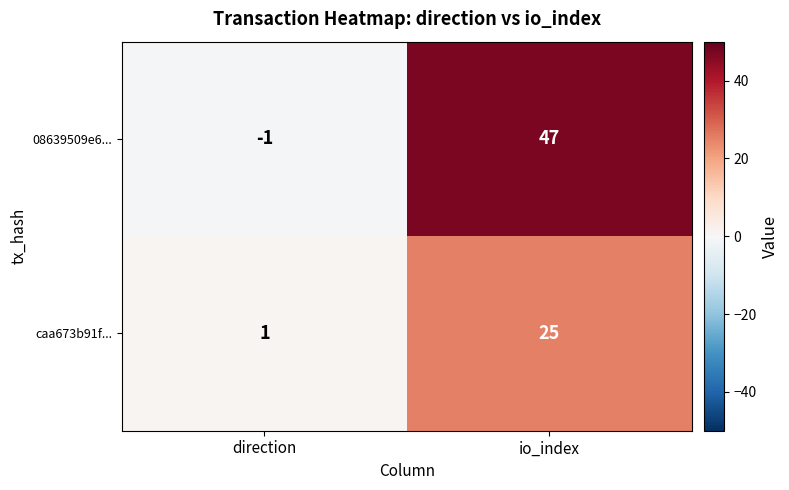

The caa673b91f... series shows 0 at direction. True or false?

False